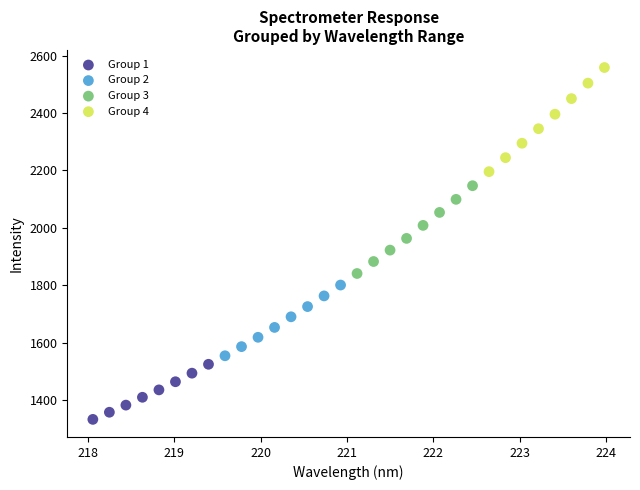

Which series has the widest spread of Y values?

Group 4